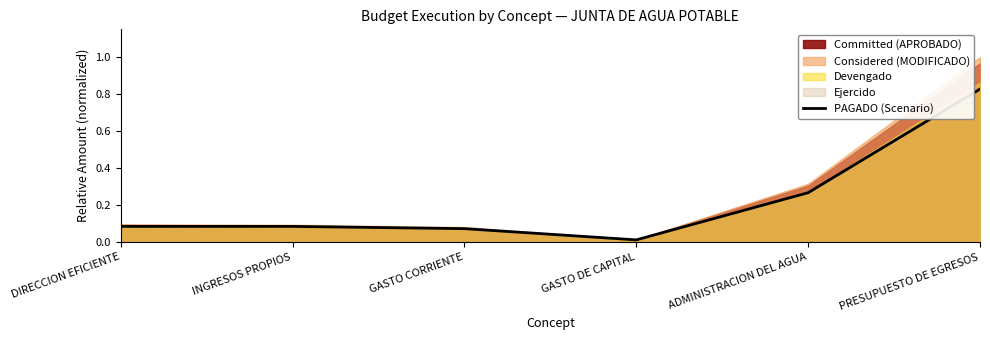

Between INGRESOS PROPIOS and GASTO CORRIENTE, which is larger?

INGRESOS PROPIOS